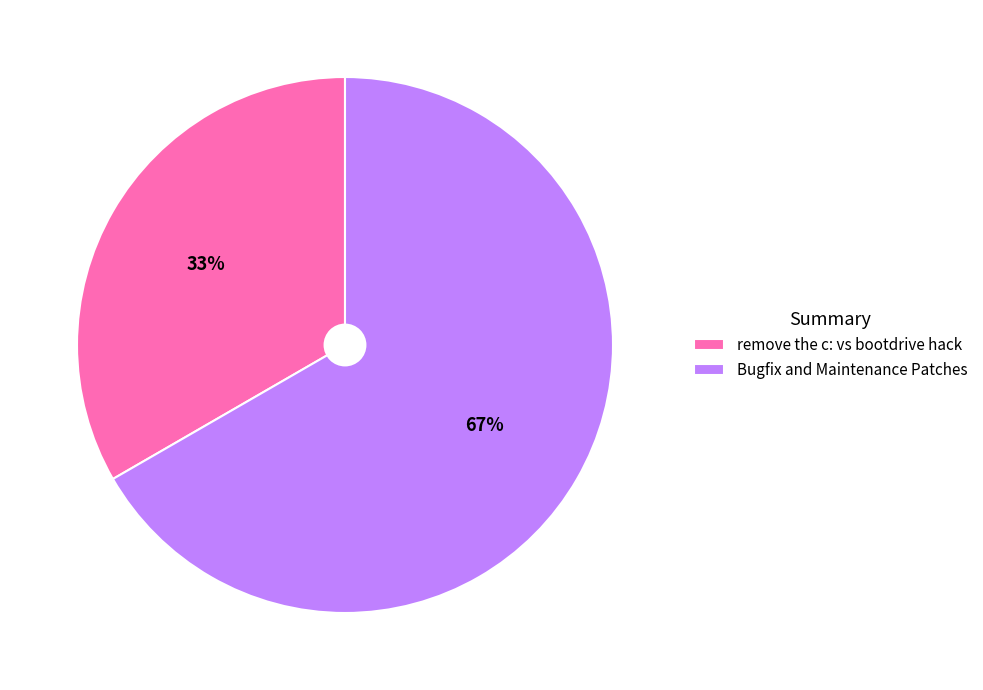

How many segments does this pie chart have?

2